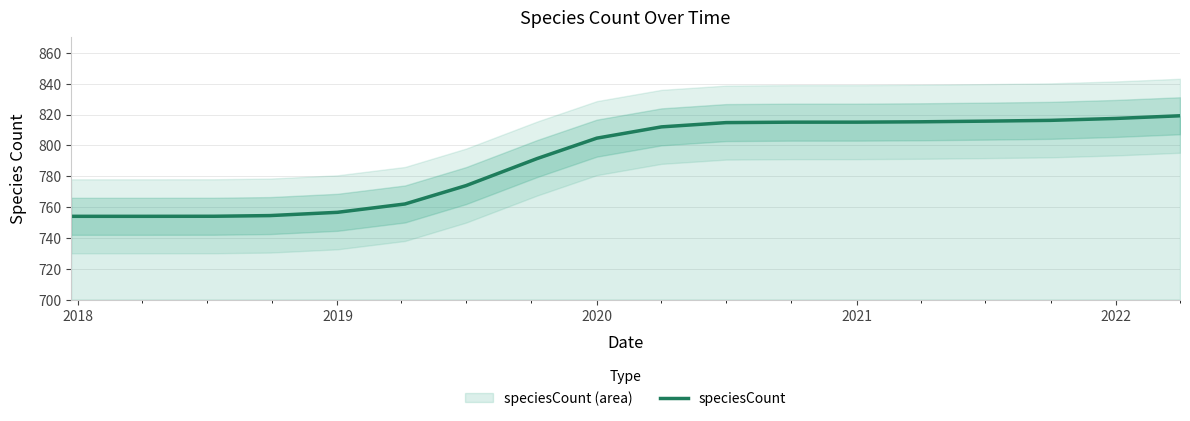

What is the difference between the maximum and minimum values?

65.2